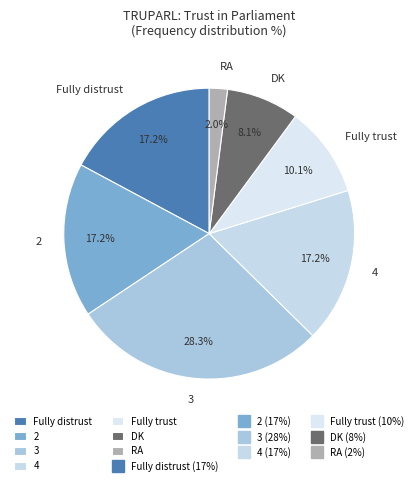

To the nearest percent, what is the average slice percentage?

14%